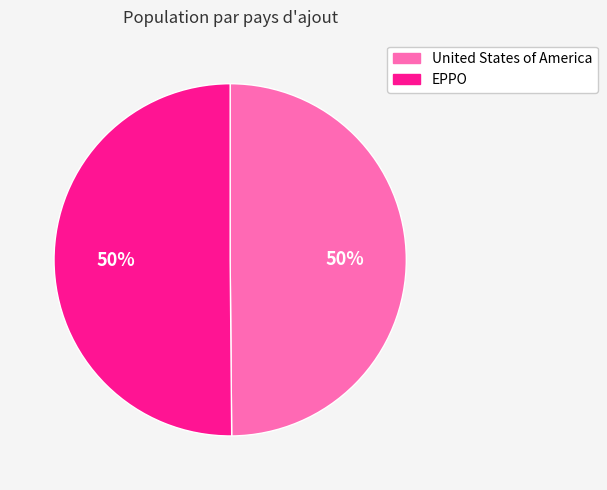

How many segments does this pie chart have?

2